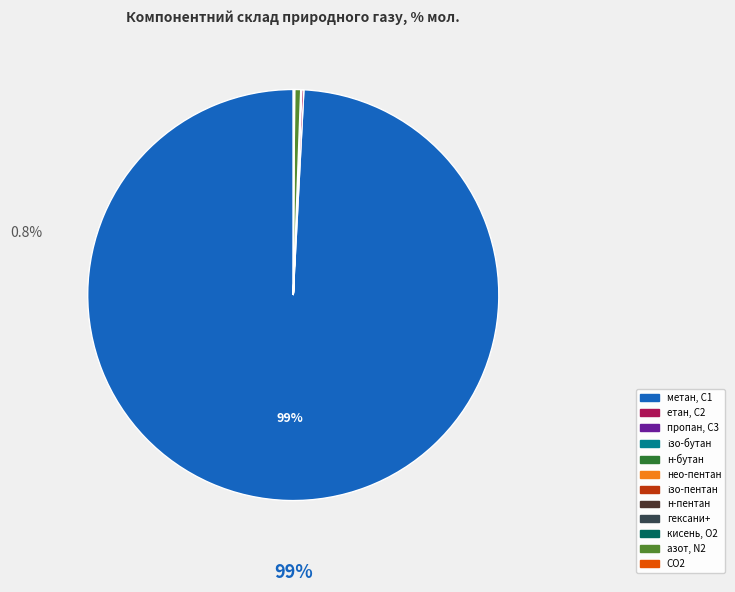

Which slice is the largest?

метан, С1